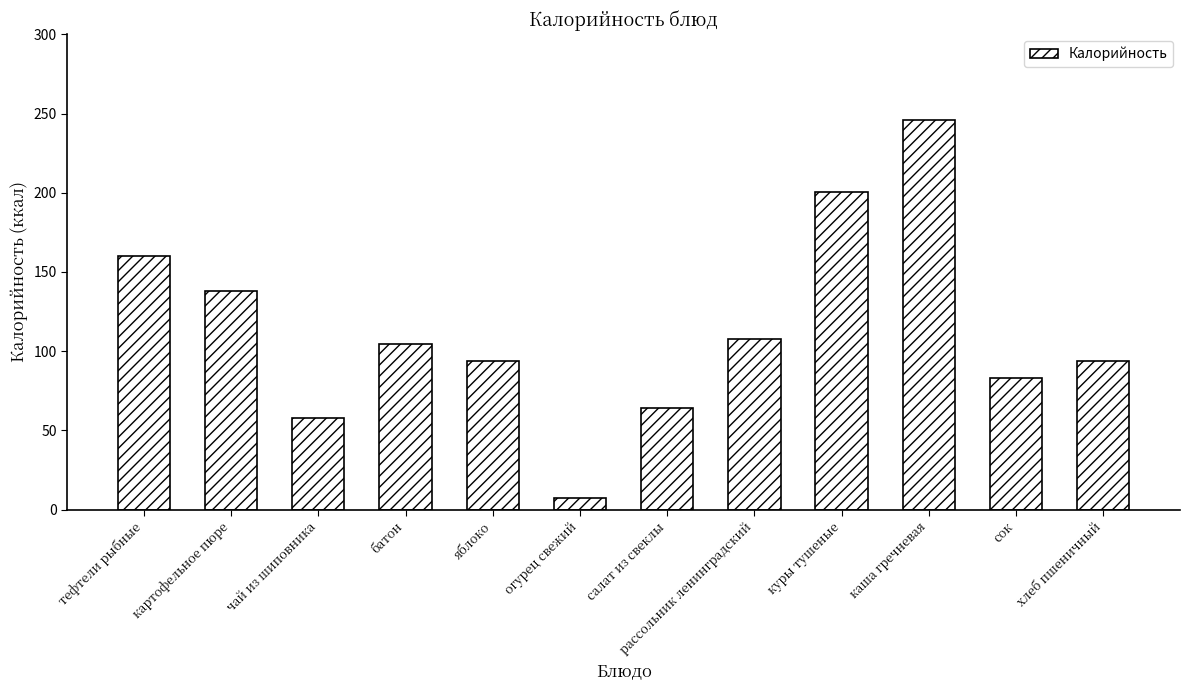

Which label corresponds to the smallest value in the chart?

огурец свежий